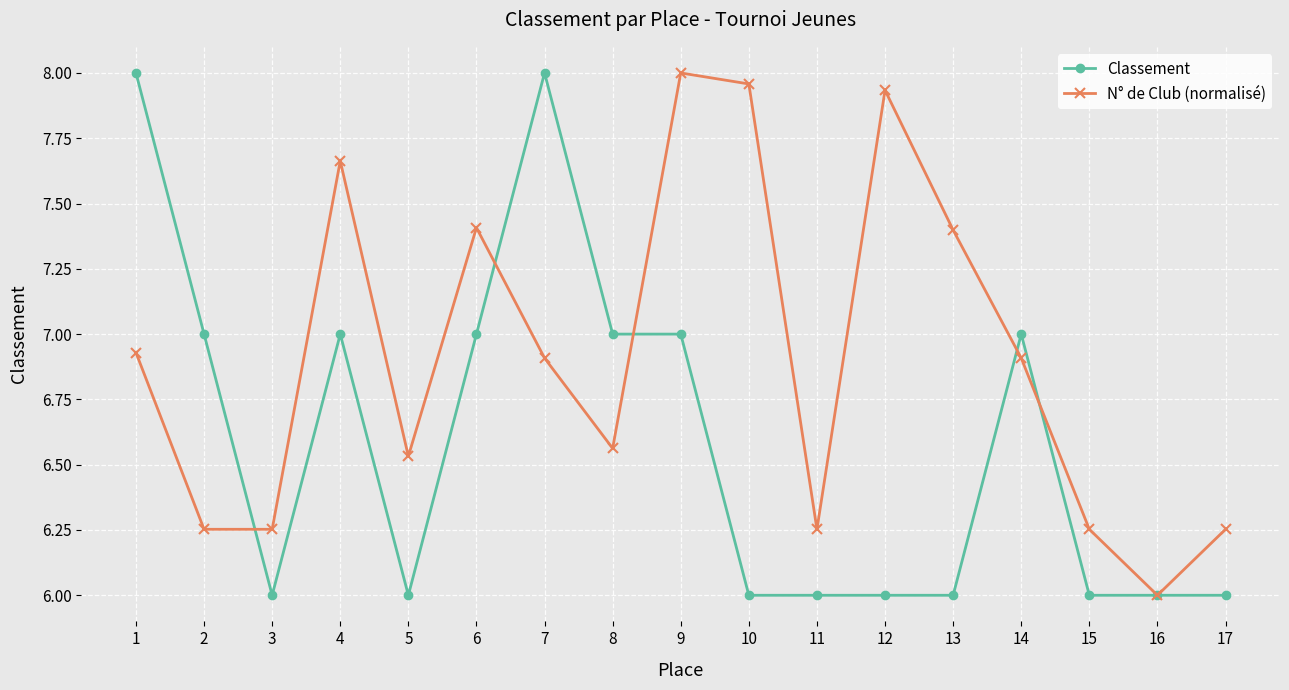

What is the difference between the maximum and minimum values in the Classement series?

2.0